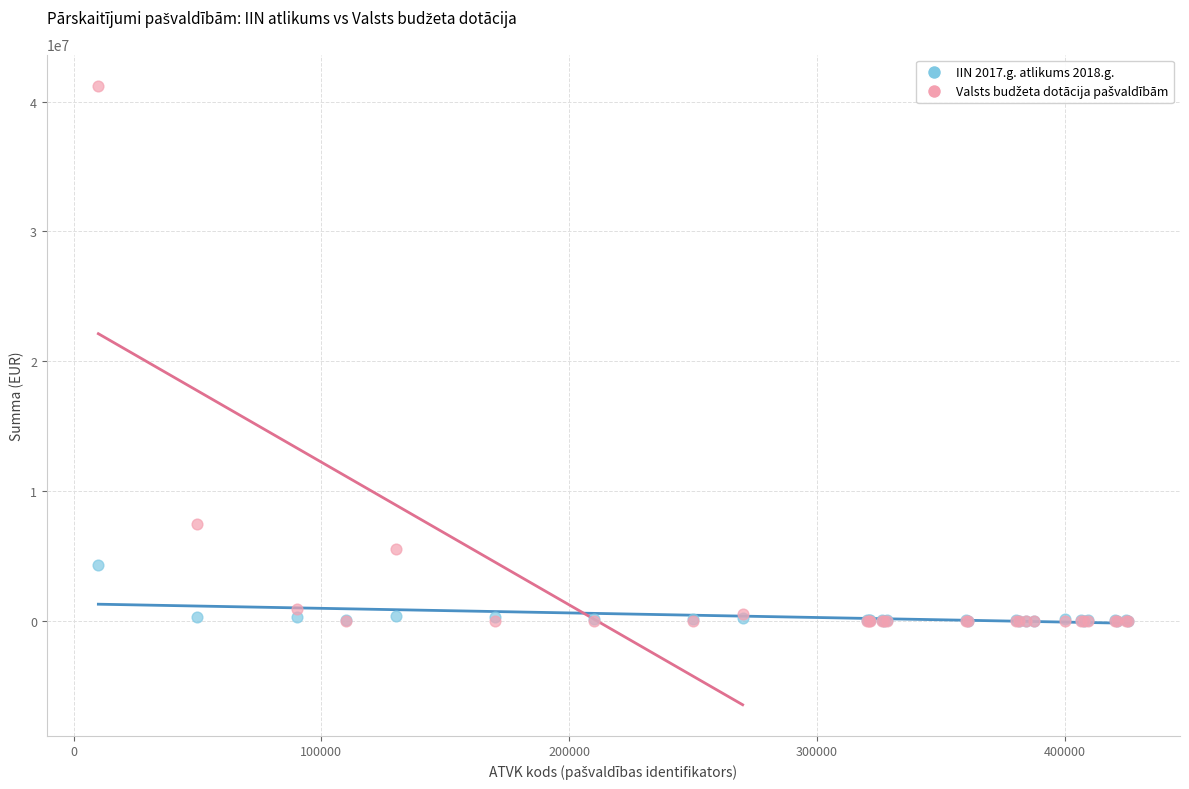

Across all series, what Y value is closest to 20620607?

7414191.9